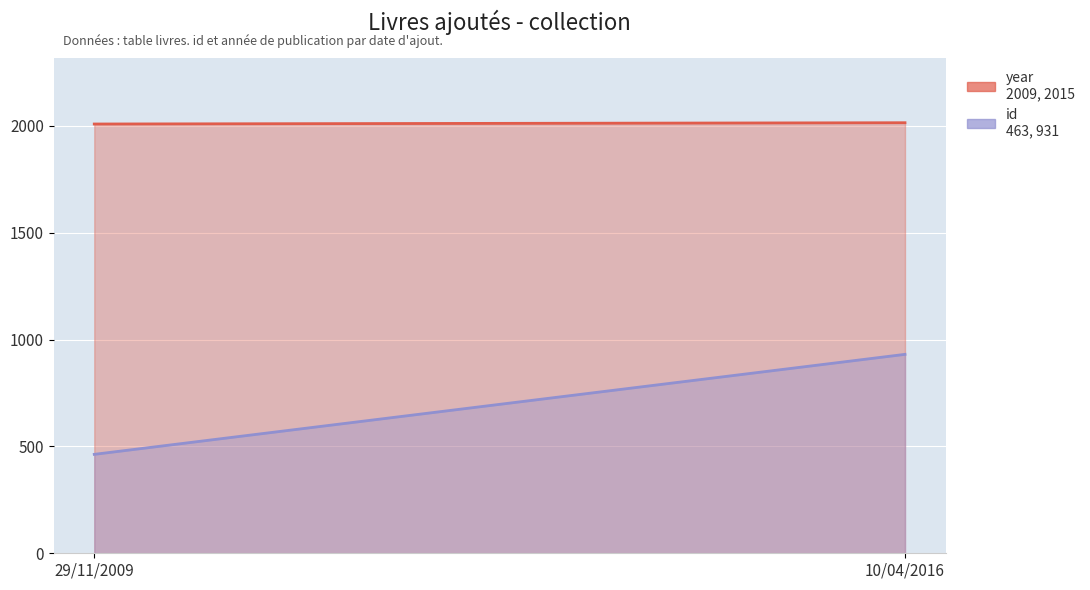

Which series has the largest total across all categories?

year